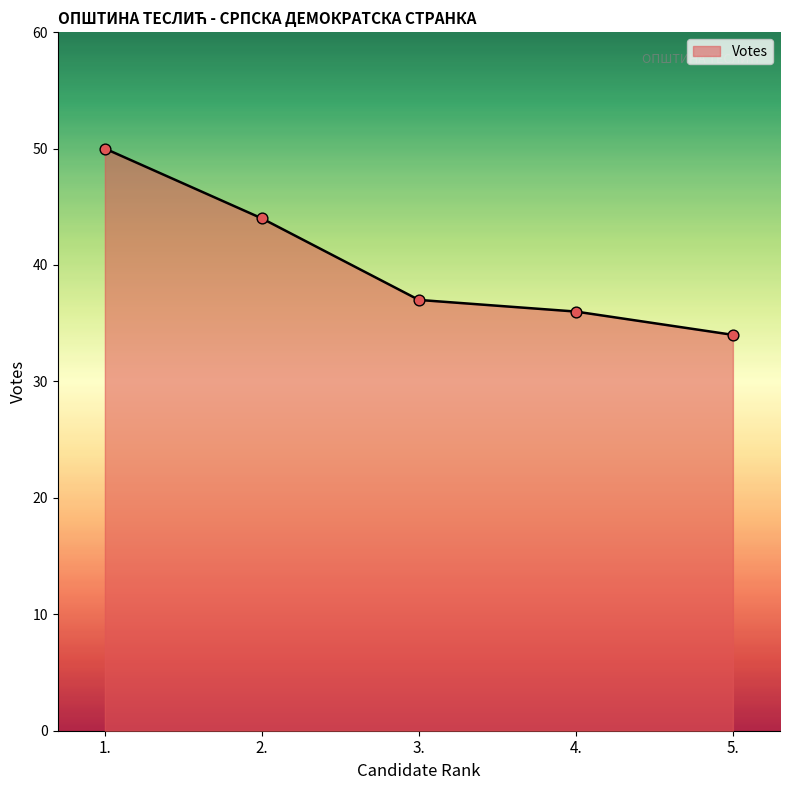

What is the change in value from 1. to 4.?

-14